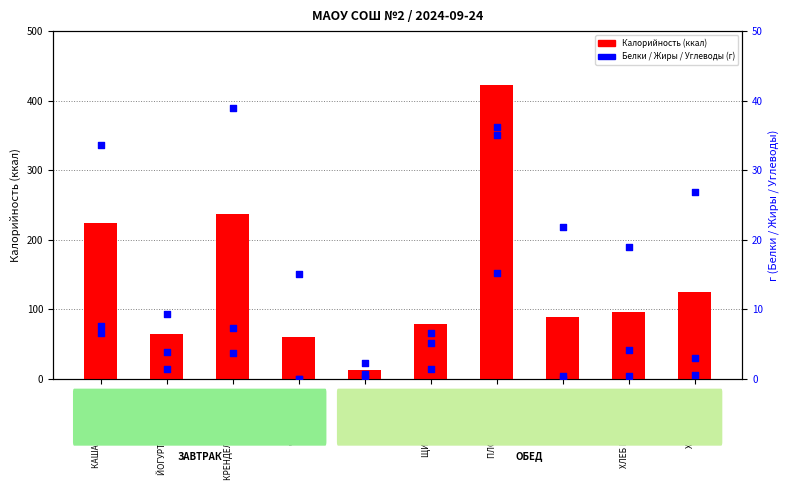

Which series reaches the minimum Y coordinate?

Белки